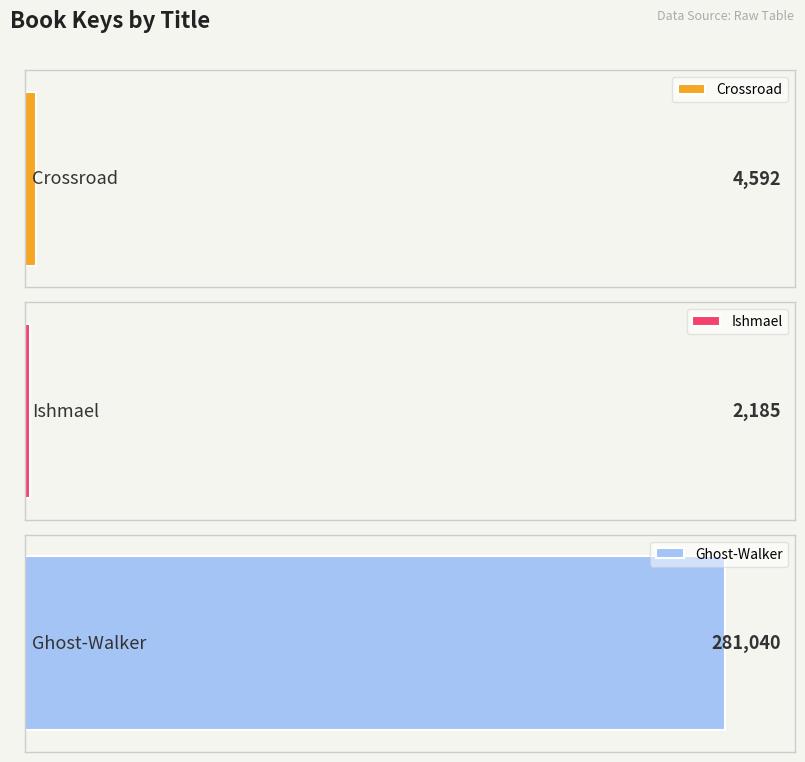

What is the average value?

95939